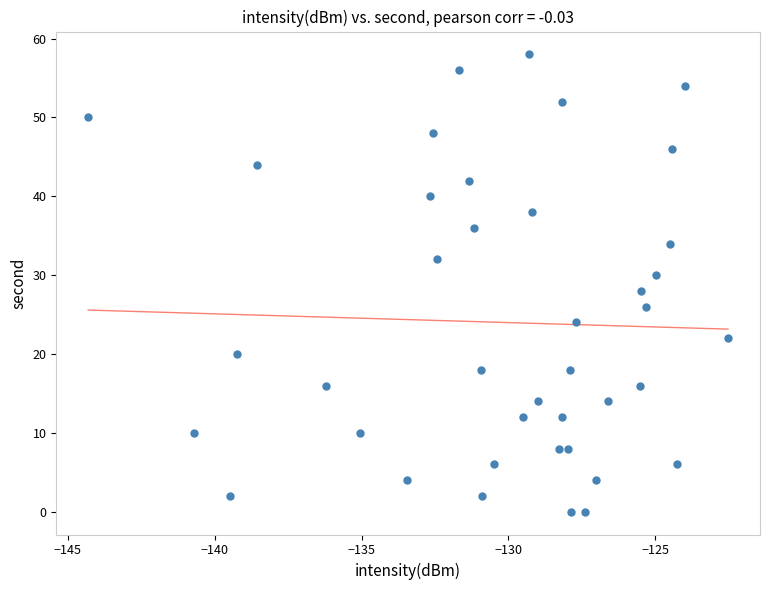

What is the range of Y values (max minus min)?

58